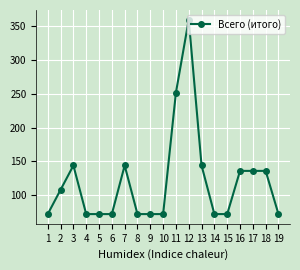

Count the number of data series in this chart.

1